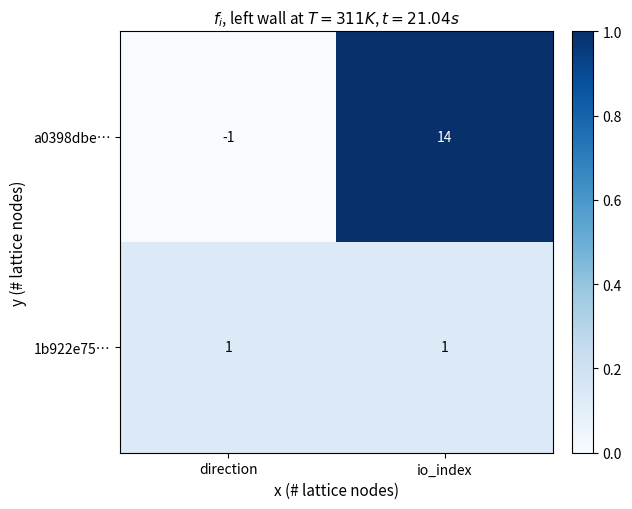

What is the difference between the maximum and minimum values in the a0398dbe… series?

15